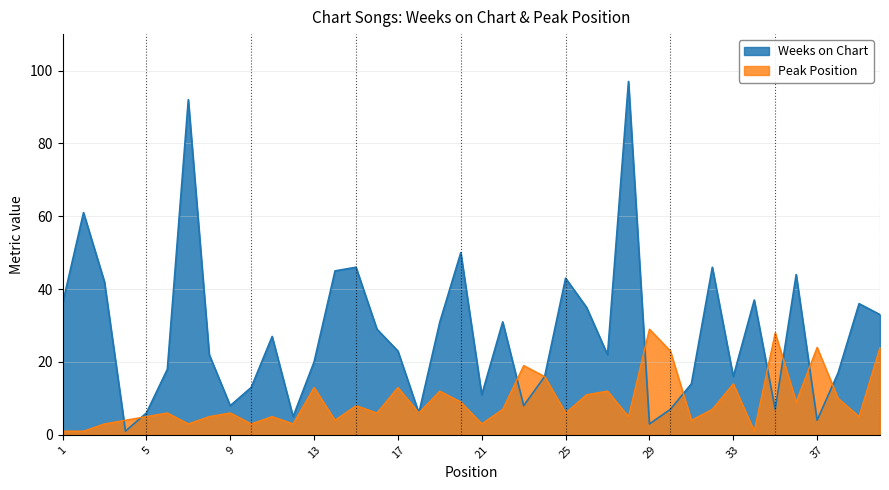

Read the Weeks on Chart value at 9.

8